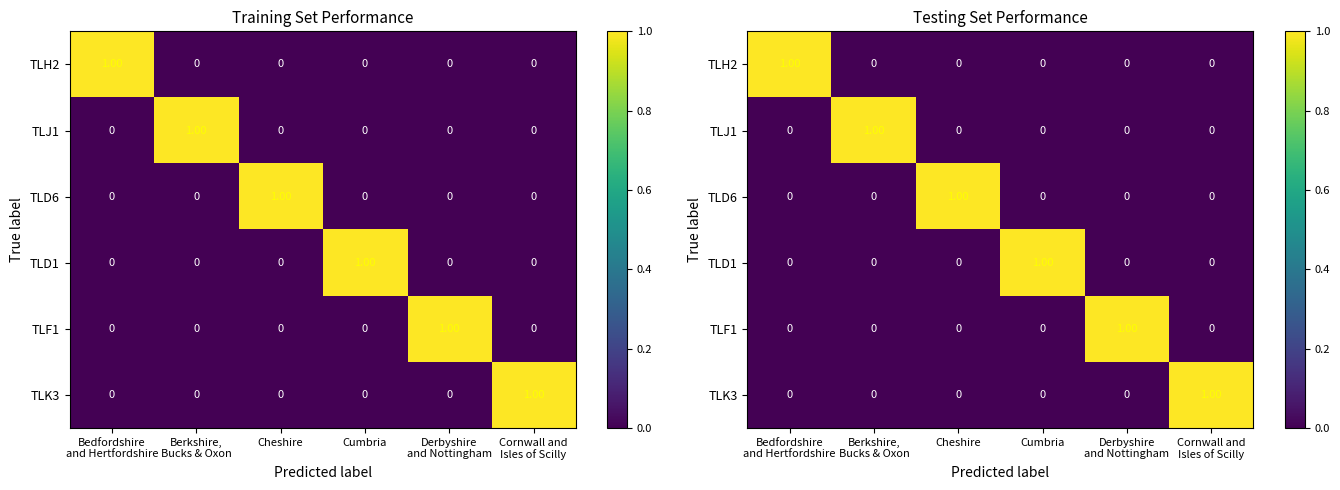

What is the spread (max minus min) of values at Cheshire?

1